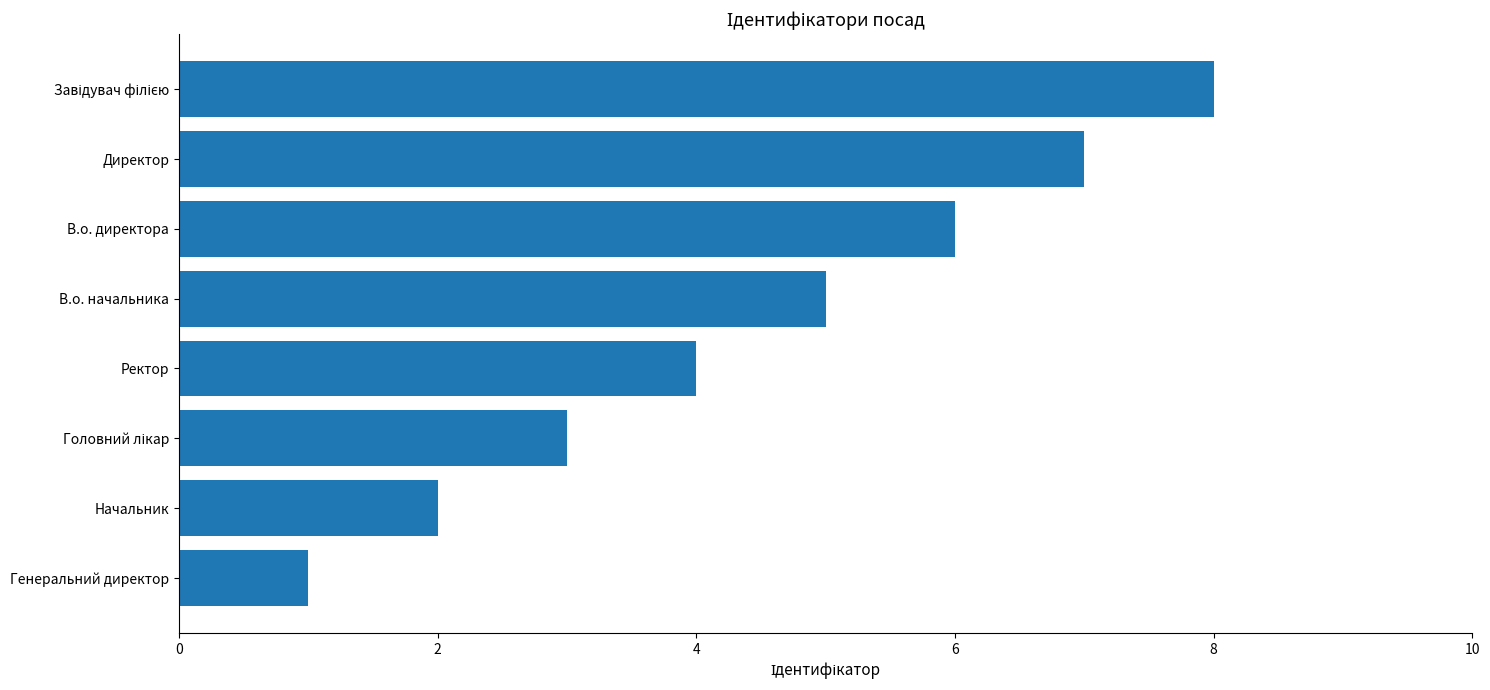

What is the minimum value shown in the chart?

1